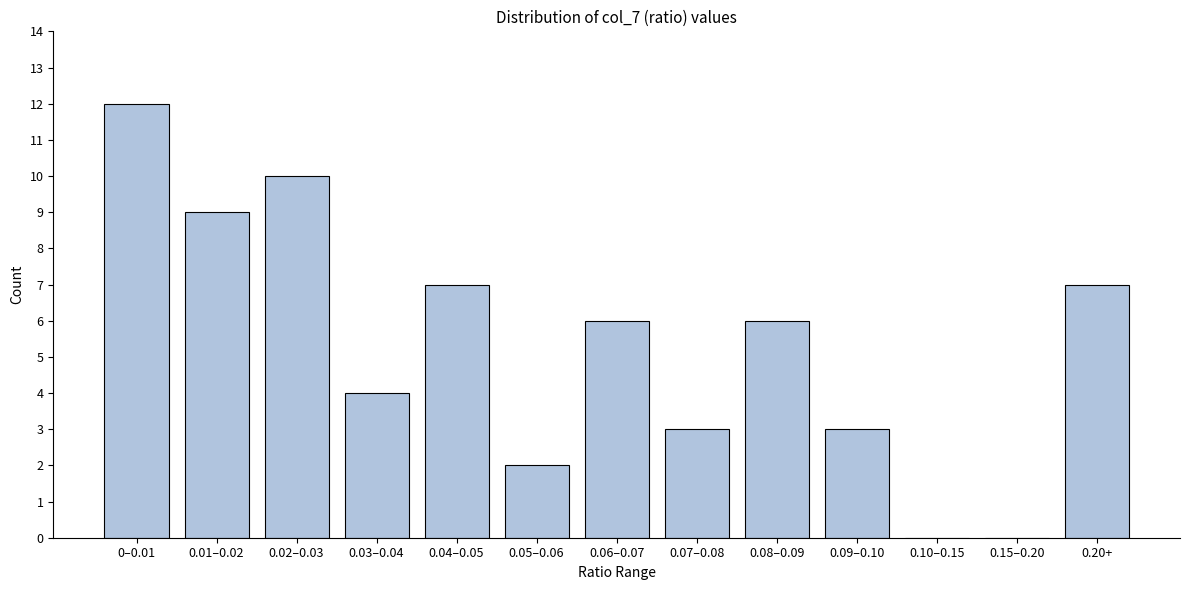

Reading right to left, extract all data points from this chart.

0.20+=7	0.15–0.20=0	0.10–0.15=0	0.09–0.10=3	0.08–0.09=6	0.07–0.08=3	0.06–0.07=6	0.05–0.06=2	0.04–0.05=7	0.03–0.04=4	0.02–0.03=10	0.01–0.02=9	0–0.01=12